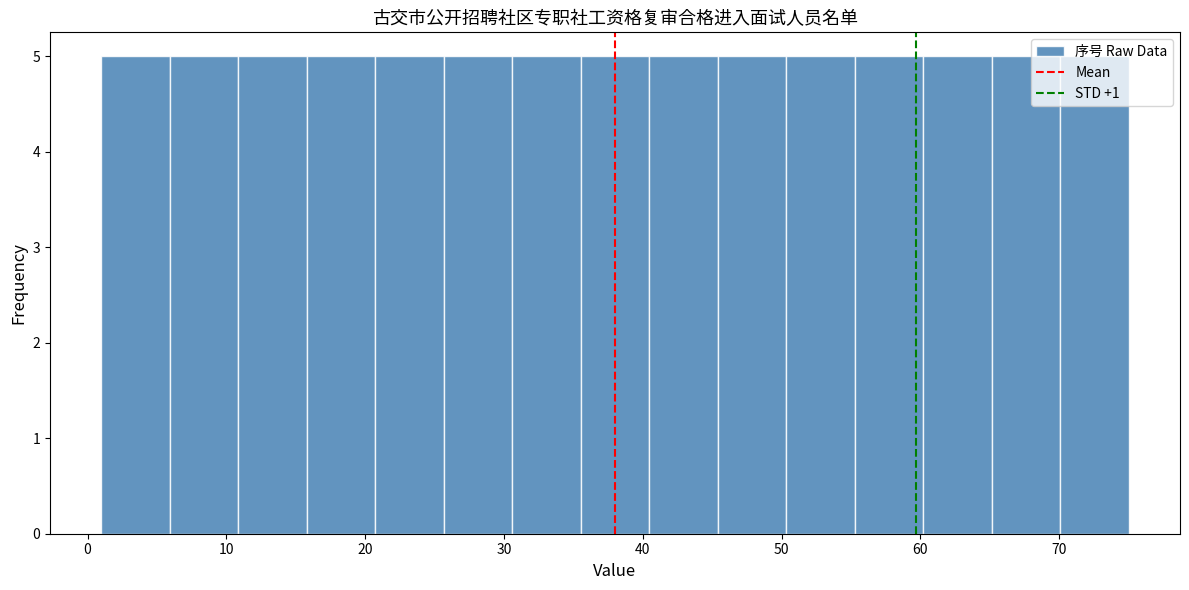

What is the height of the bar covering 31 to 36 on the x-axis? Neither the bar edges nor the heights are printed on the chart, so give them approximately, as read against the axes.

5